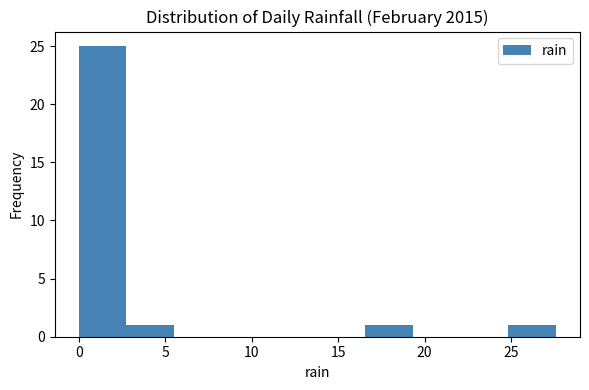

What is the height of the bar covering 25.0 to 27.5 on the x-axis? Neither the bar edges nor the heights are printed on the chart, so give them approximately, as read against the axes.

1